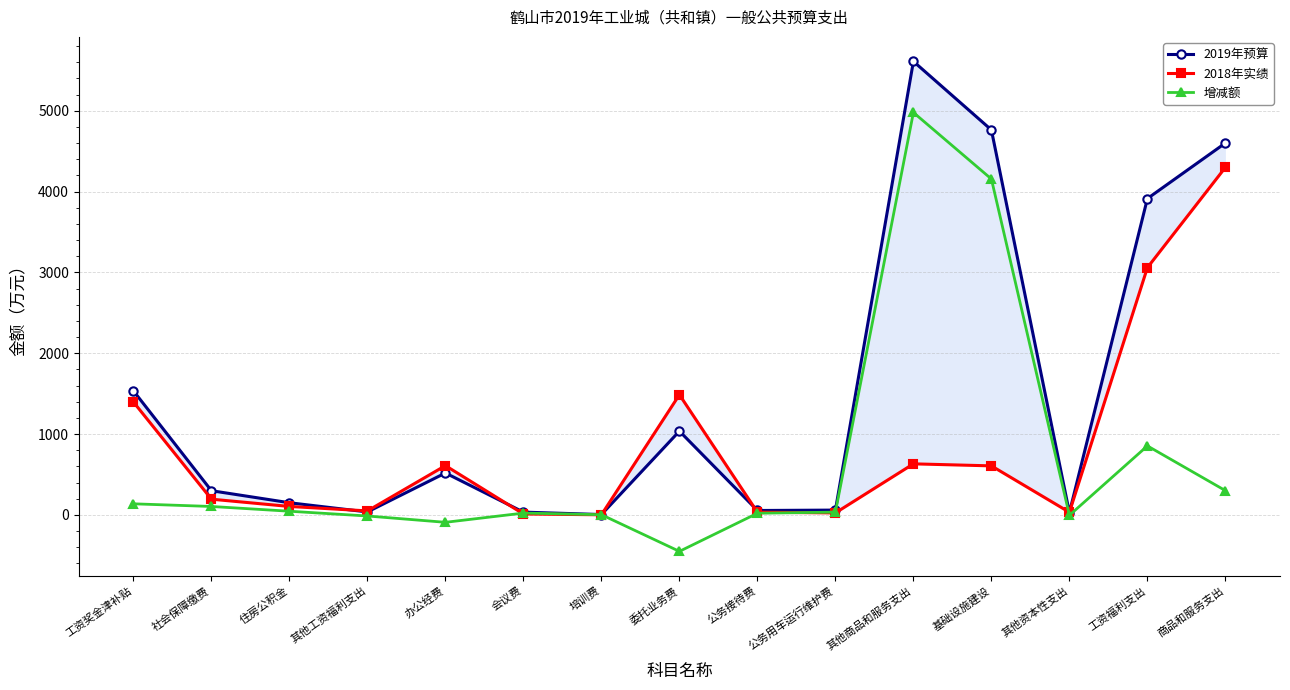

What is the maximum value shown in the chart?

5609.9